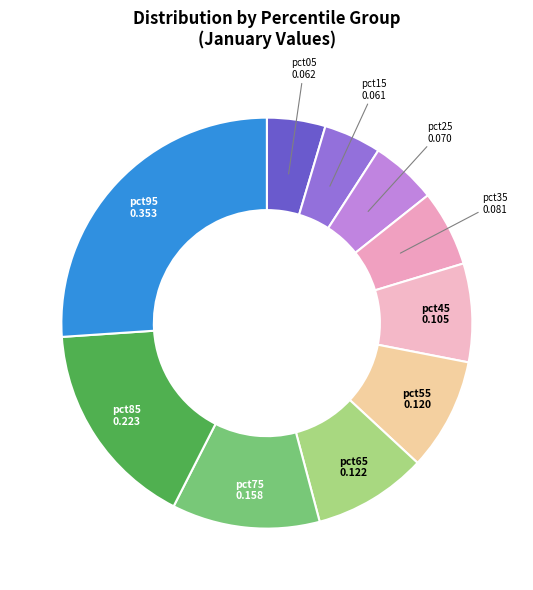

Which has a higher value, pct55 or pct05?

pct55